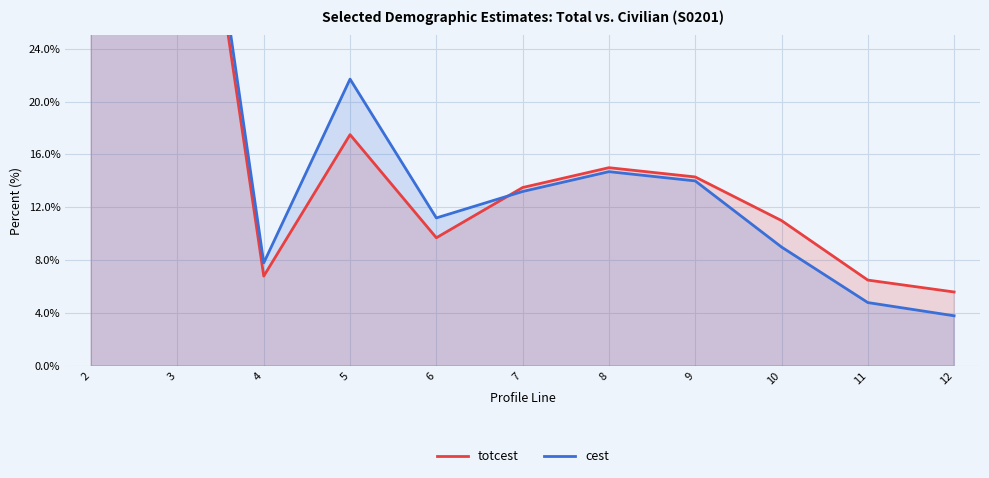

How many times do totcest and cest cross each other?

2